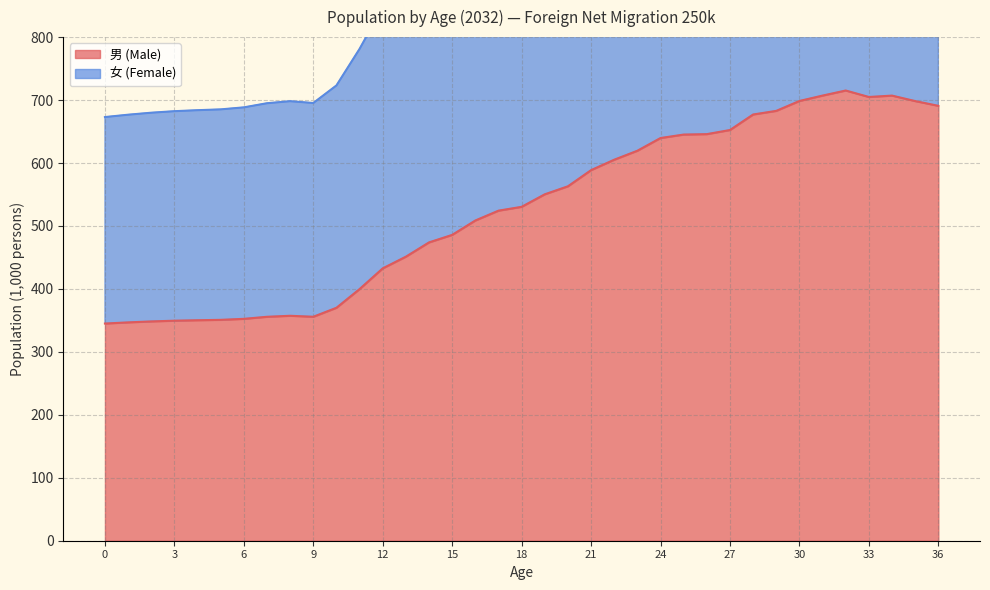

How many distinct data groups are displayed?

2